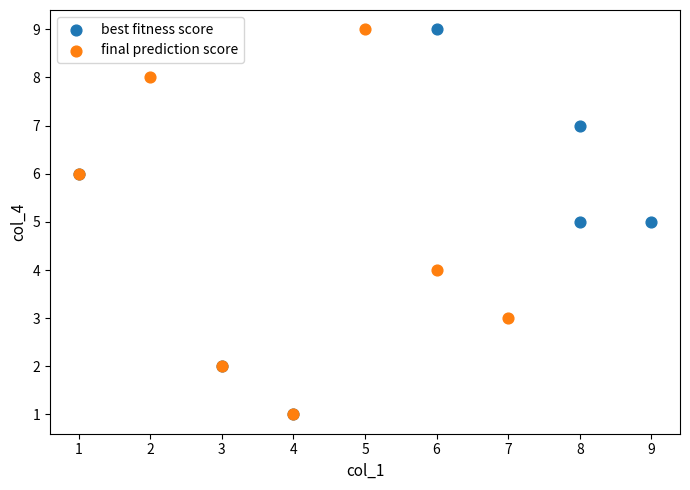

What are all the series names shown in the legend?

best fitness score, final prediction score